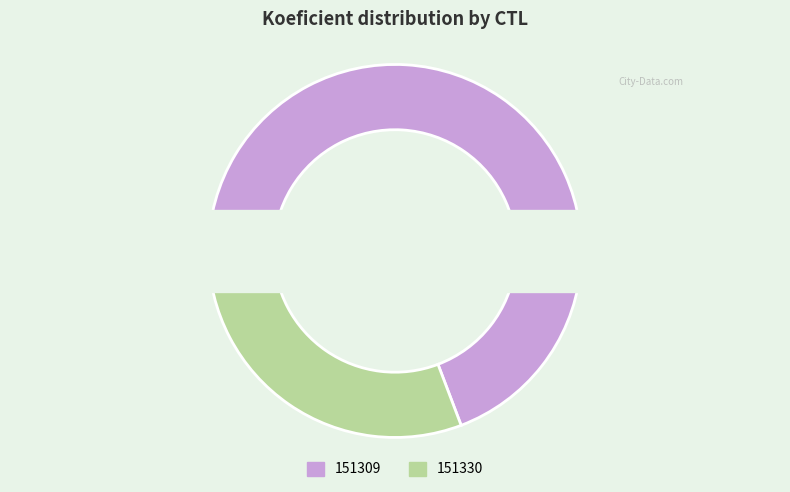

Is there any slice that represents more than half of the pie?

Yes